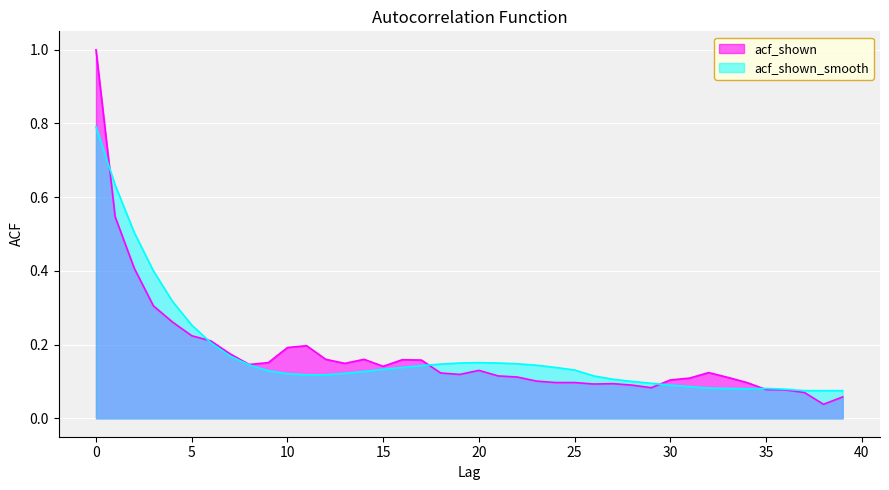

Is it true that acf_shown equals 0.2 at 10?

True